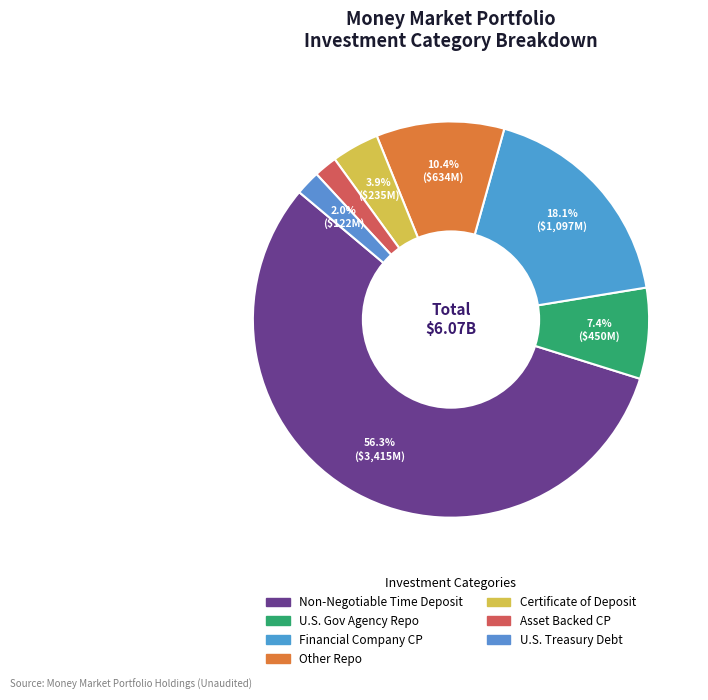

How many slices are in this pie chart?

7